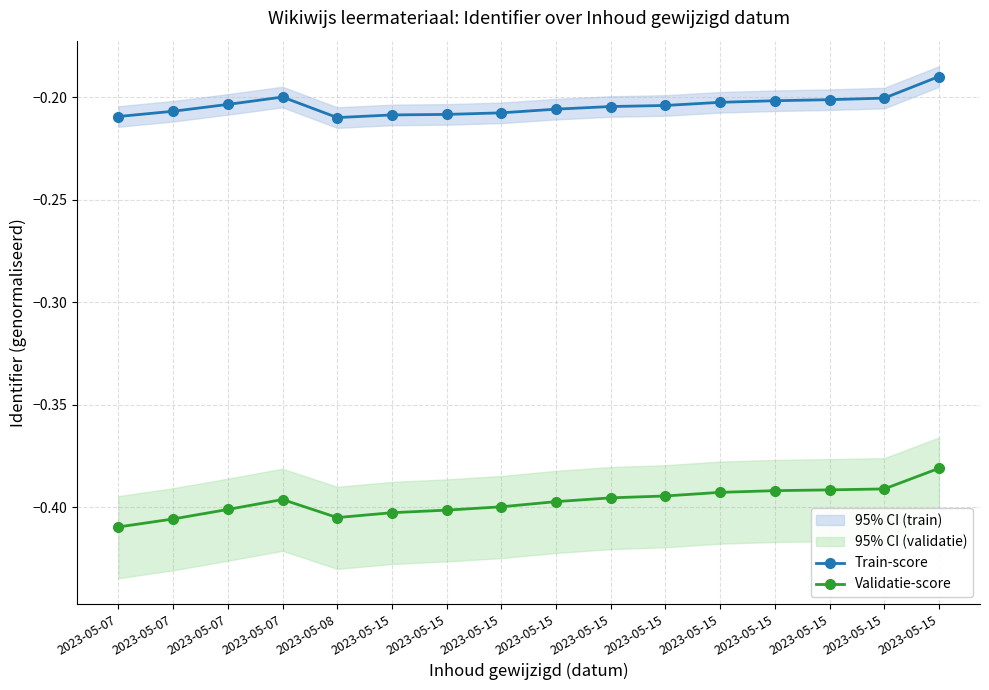

What is the sum of the Validatie-score values at 2023-05-07 and 2023-05-15?

-0.8